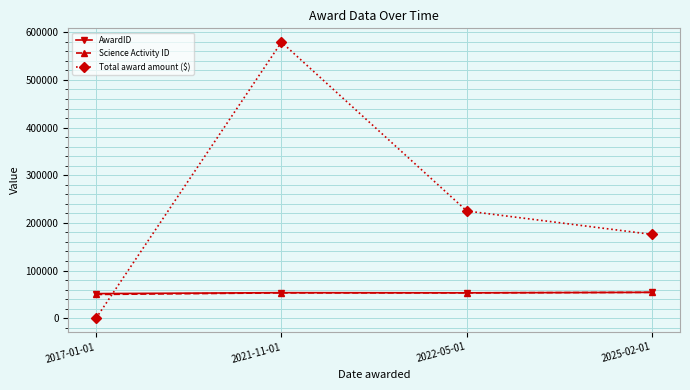

True or false: Total award amount ($) has a value of 166669 at 2021-11-01.

False